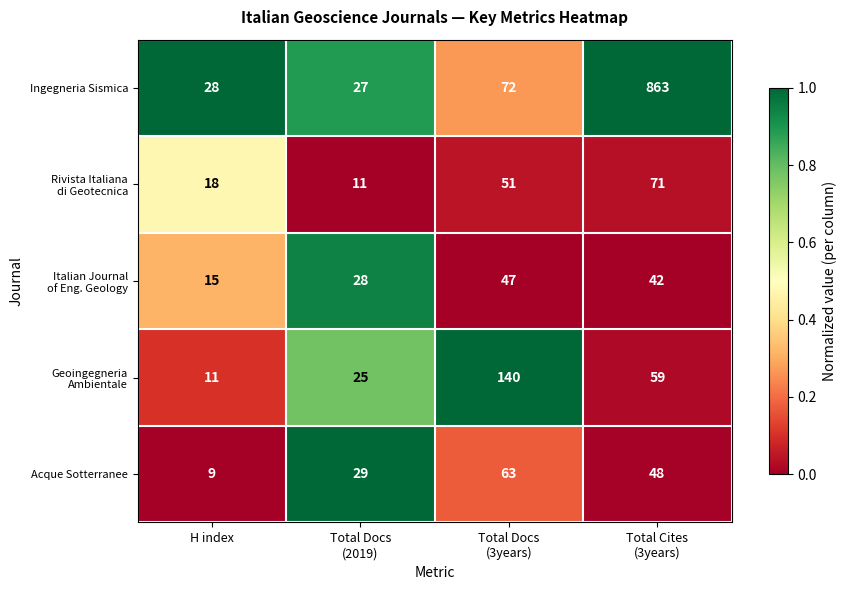

How many distinct data groups are displayed?

5